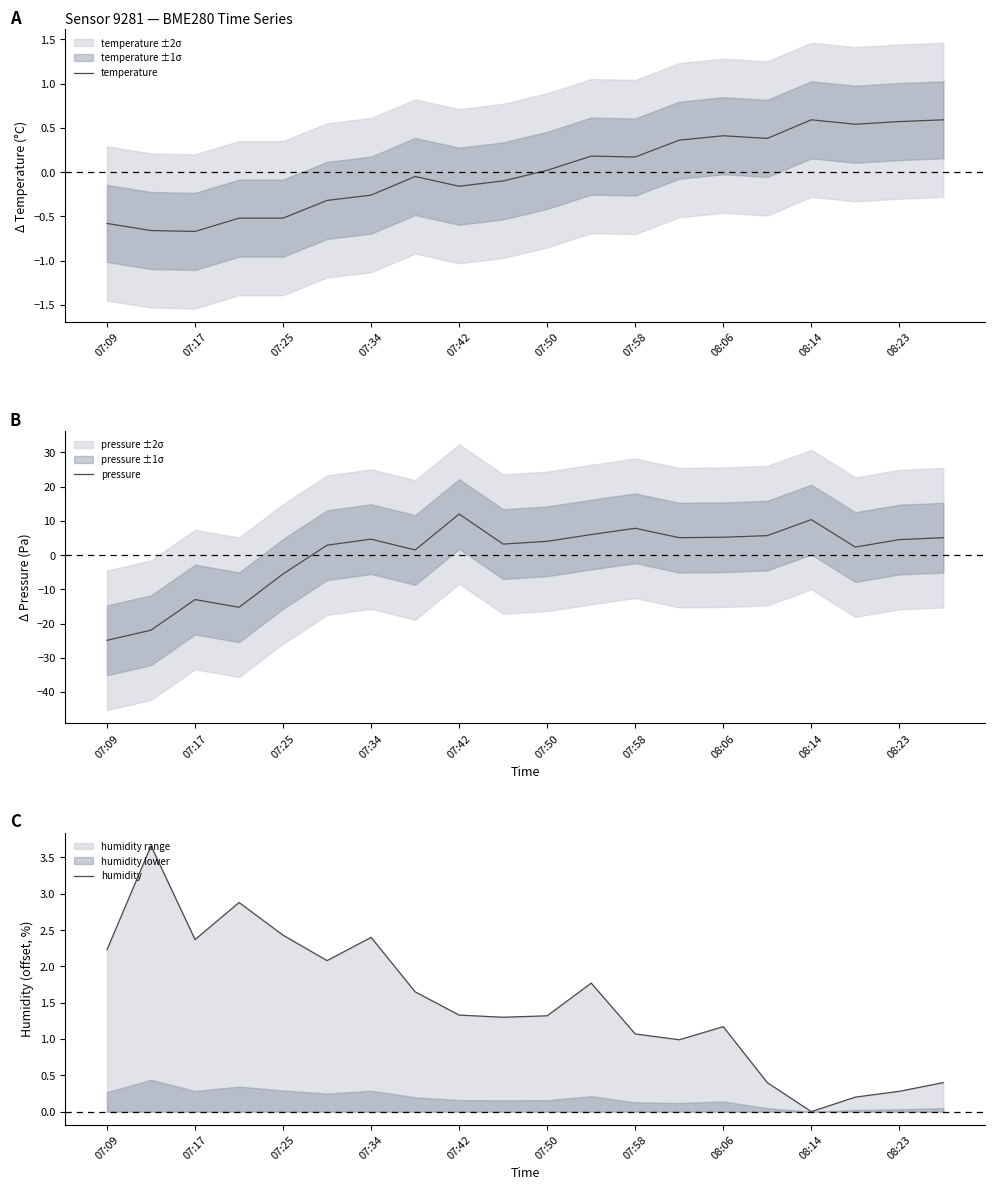

What is the value of the humidity point at the 1st from the left?

2.2